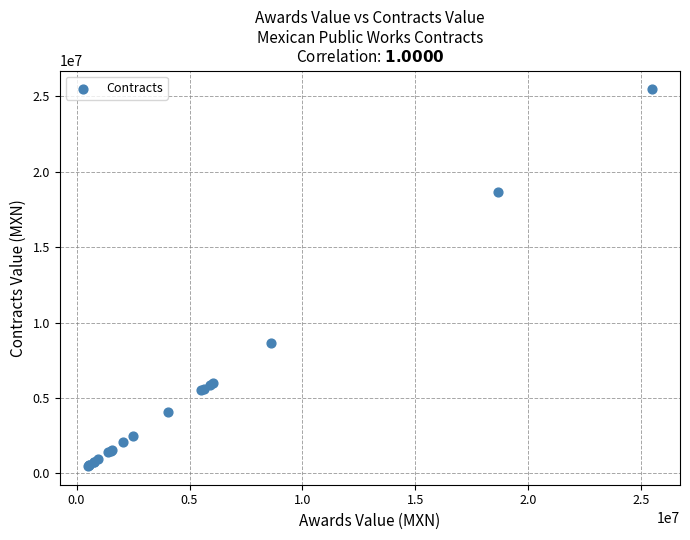

What Y value in the scatter plot is closest to 12980326?

8627794.8